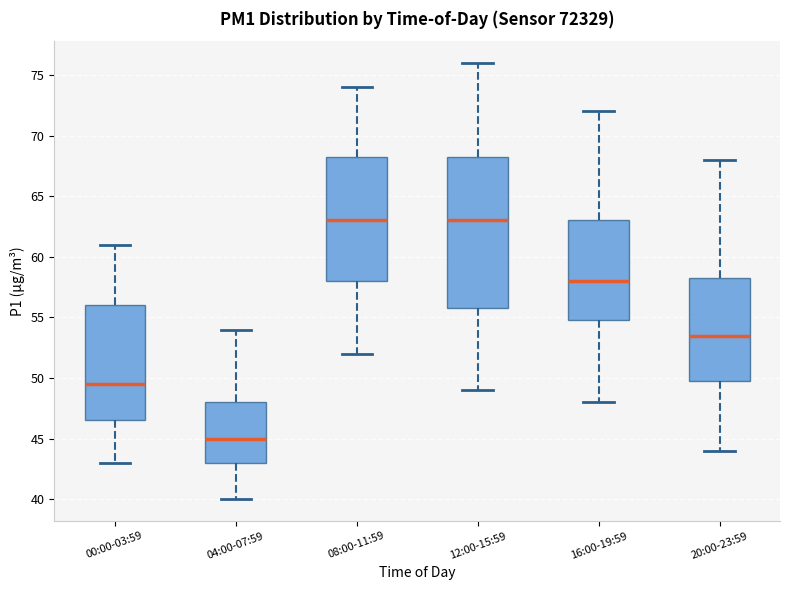

Reading left to right, transcribe this box plot: for each box, give where its median line is, the range the box spans, and where its two whiskers end, as read against the y-axis. The values are not printed on the chart, so give them approximately, as read against the axis.

00:00-03:59: median 49.5, box 46.5 to 56.0, whiskers 43.0 to 61.0
04:00-07:59: median 45.0, box 43.0 to 48.0, whiskers 40.0 to 54.0
08:00-11:59: median 63.0, box 58.0 to 68.5, whiskers 52.0 to 74.0
12:00-15:59: median 63.0, box 56.0 to 68.5, whiskers 49.0 to 76.0
16:00-19:59: median 58.0, box 55.0 to 63.0, whiskers 48.0 to 72.0
20:00-23:59: median 53.5, box 50.0 to 58.5, whiskers 44.0 to 68.0